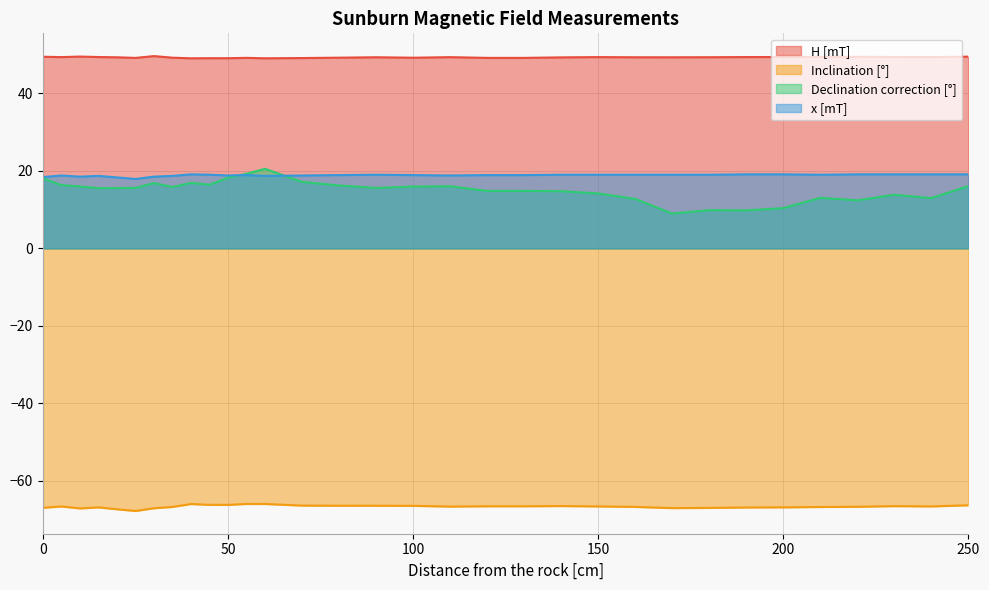

Where is x [mT] nearest to the value 18?

25